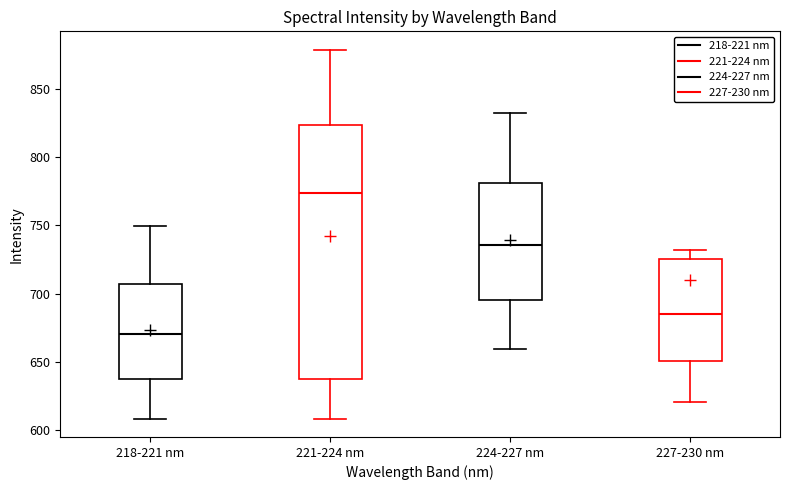

Reading left to right, read every box against the y-axis: the position of its median line, the range the box covers, and the ends of its whiskers. The values are not printed on the chart, so give them approximately, as read against the axis.

218-221 nm: median 670, box 635 to 705, whiskers 610 to 750
221-224 nm: median 775, box 635 to 825, whiskers 610 to 880
224-227 nm: median 735, box 695 to 780, whiskers 660 to 830
227-230 nm: median 685, box 650 to 725, whiskers 620 to 730